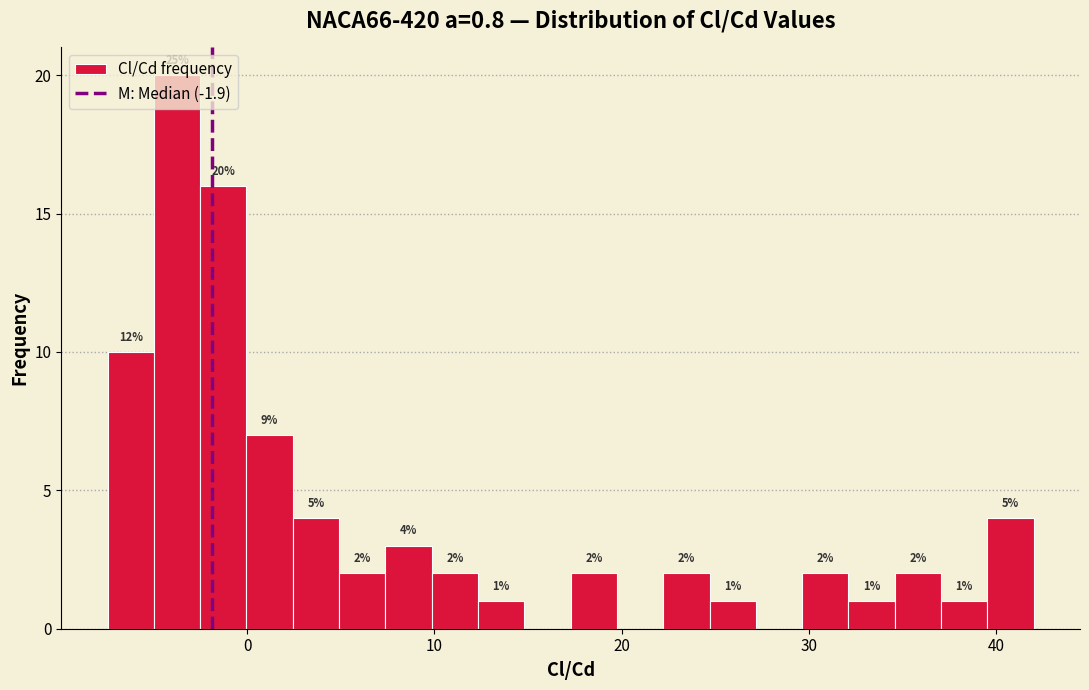

Read against the x-axis, roughly where is the centre of the tallest bar?

-4